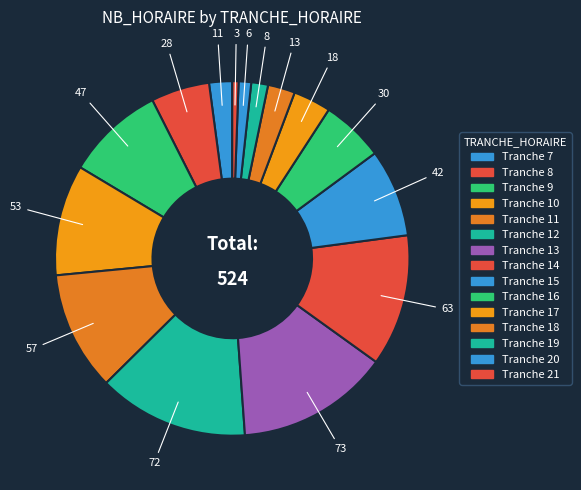

Count the number of slices in the pie.

15